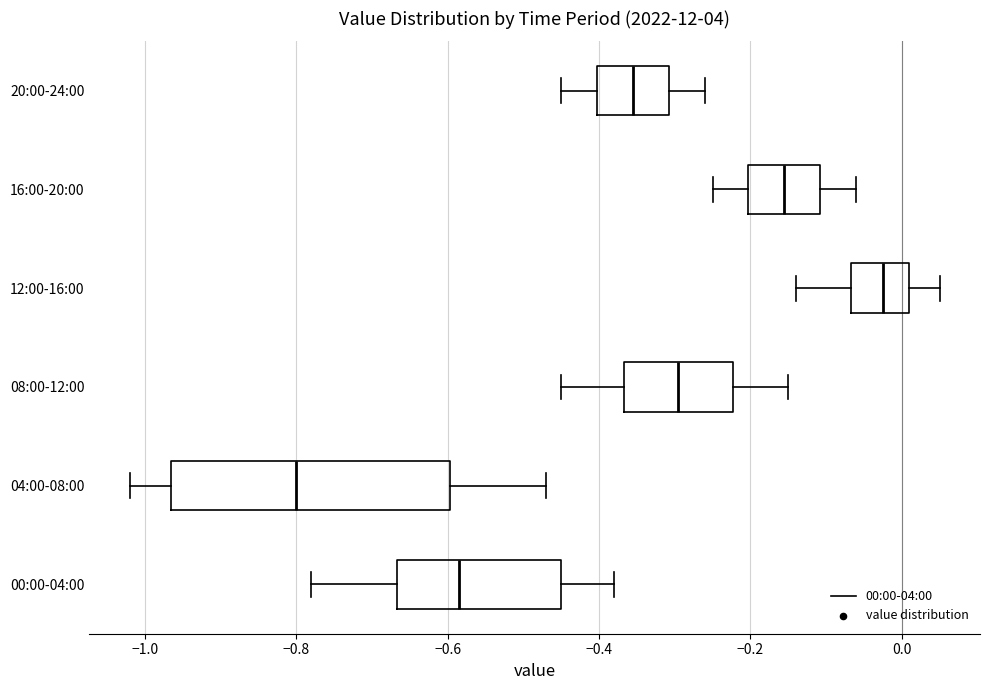

Where is the right edge of the box for 04:00-08:00 on the x-axis? The values are not printed on the chart, so give them approximately, as read against the axis.

-0.60